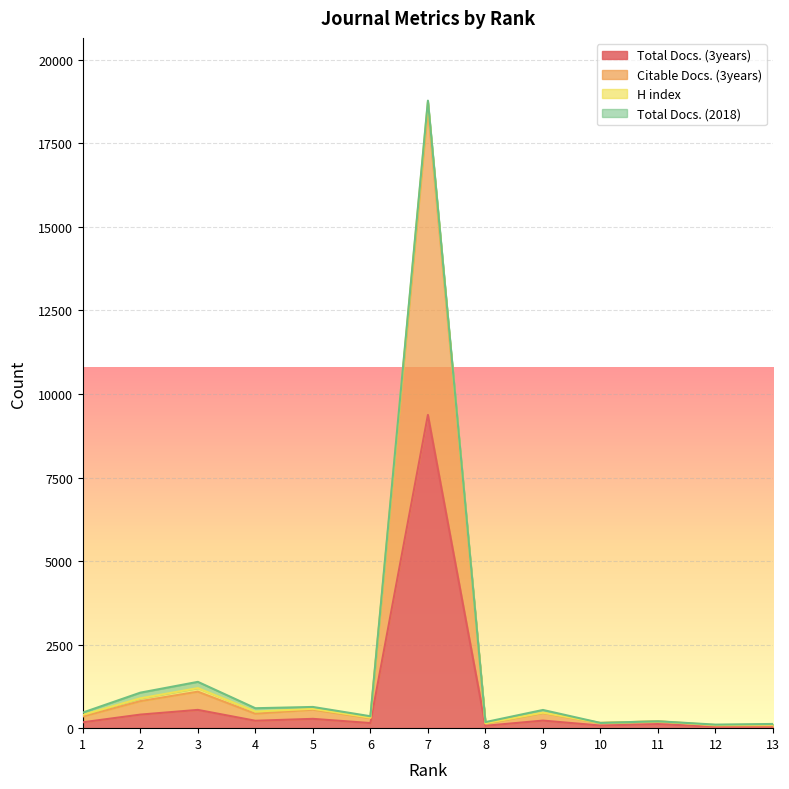

Which category has the highest value across all series?

7